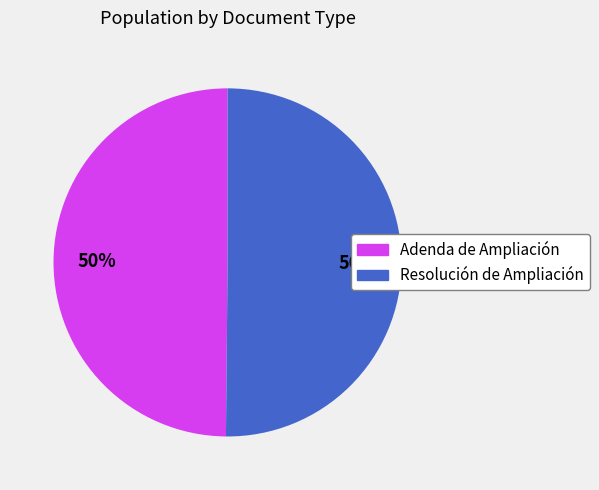

What is the ratio of the value at Resolución de Ampliación to the value at Adenda de Ampliación?

1.0